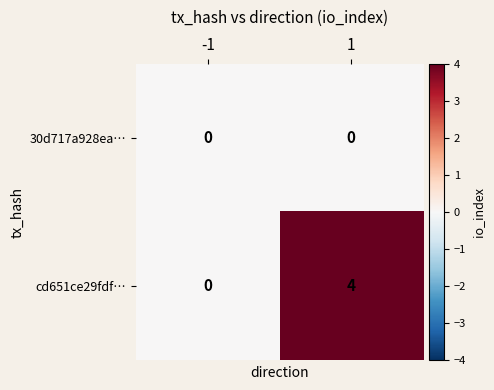

List the series in order of their peak value, highest first.

cd651ce29fdf…, 30d717a928ea…